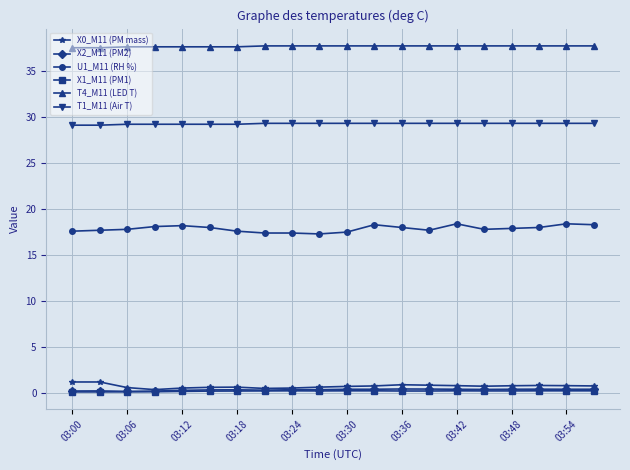

What is the value of the U1_M11 (RH %) point at the 17th from the left?

17.9